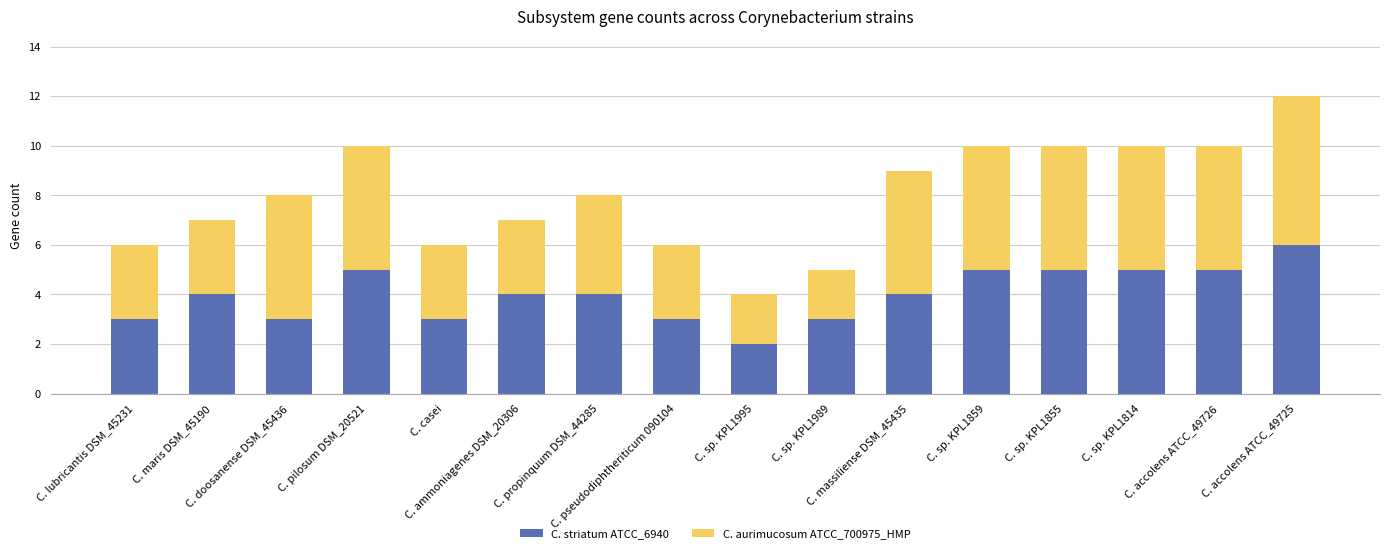

How many distinct data groups are displayed?

2